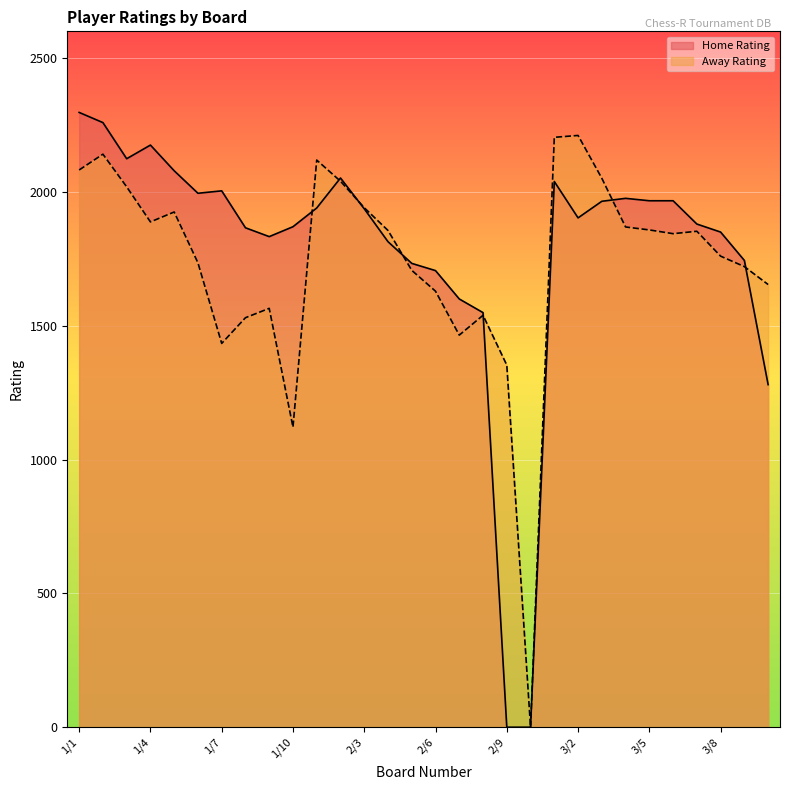

At which label does Home Rating reach its peak?

1/1